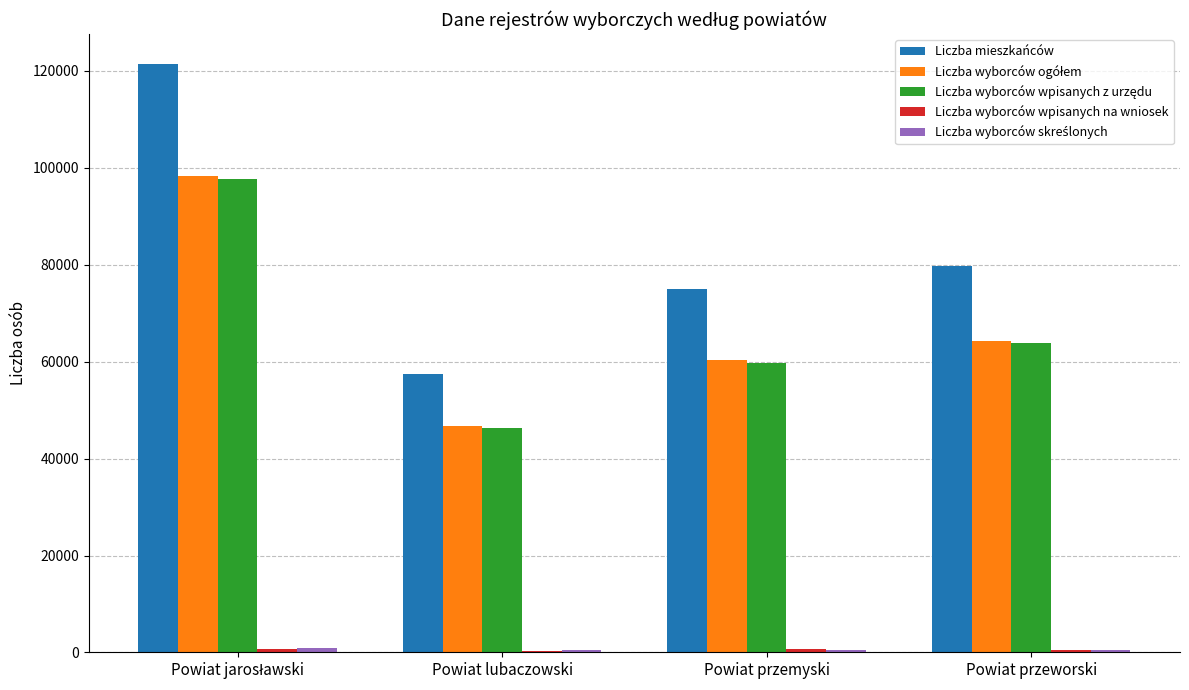

Which series changed the most between Powiat lubaczowski and Powiat przeworski?

Liczba mieszkańców